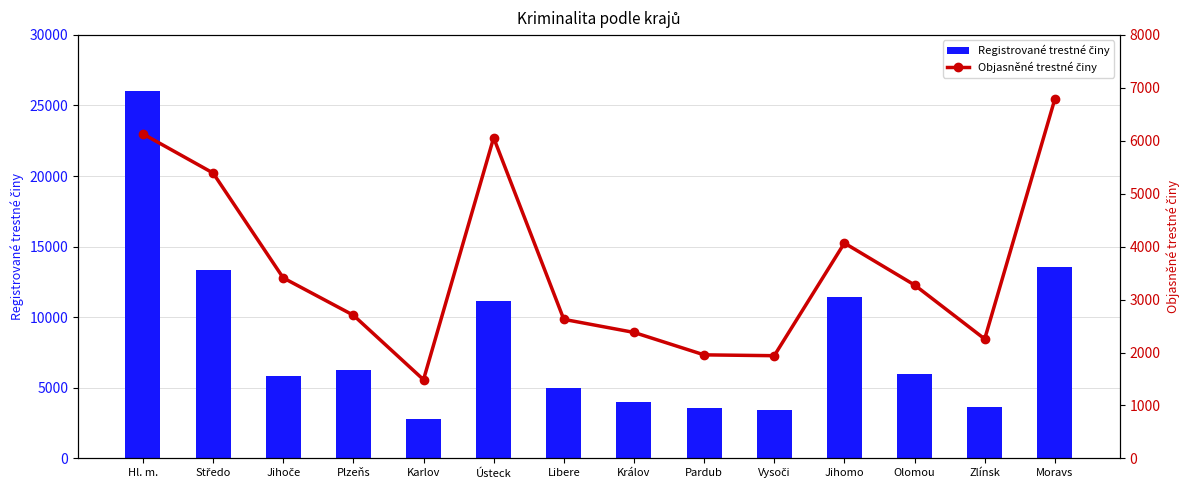

What is the difference between the maximum and minimum values in the Objasněné trestné činy series?

5300